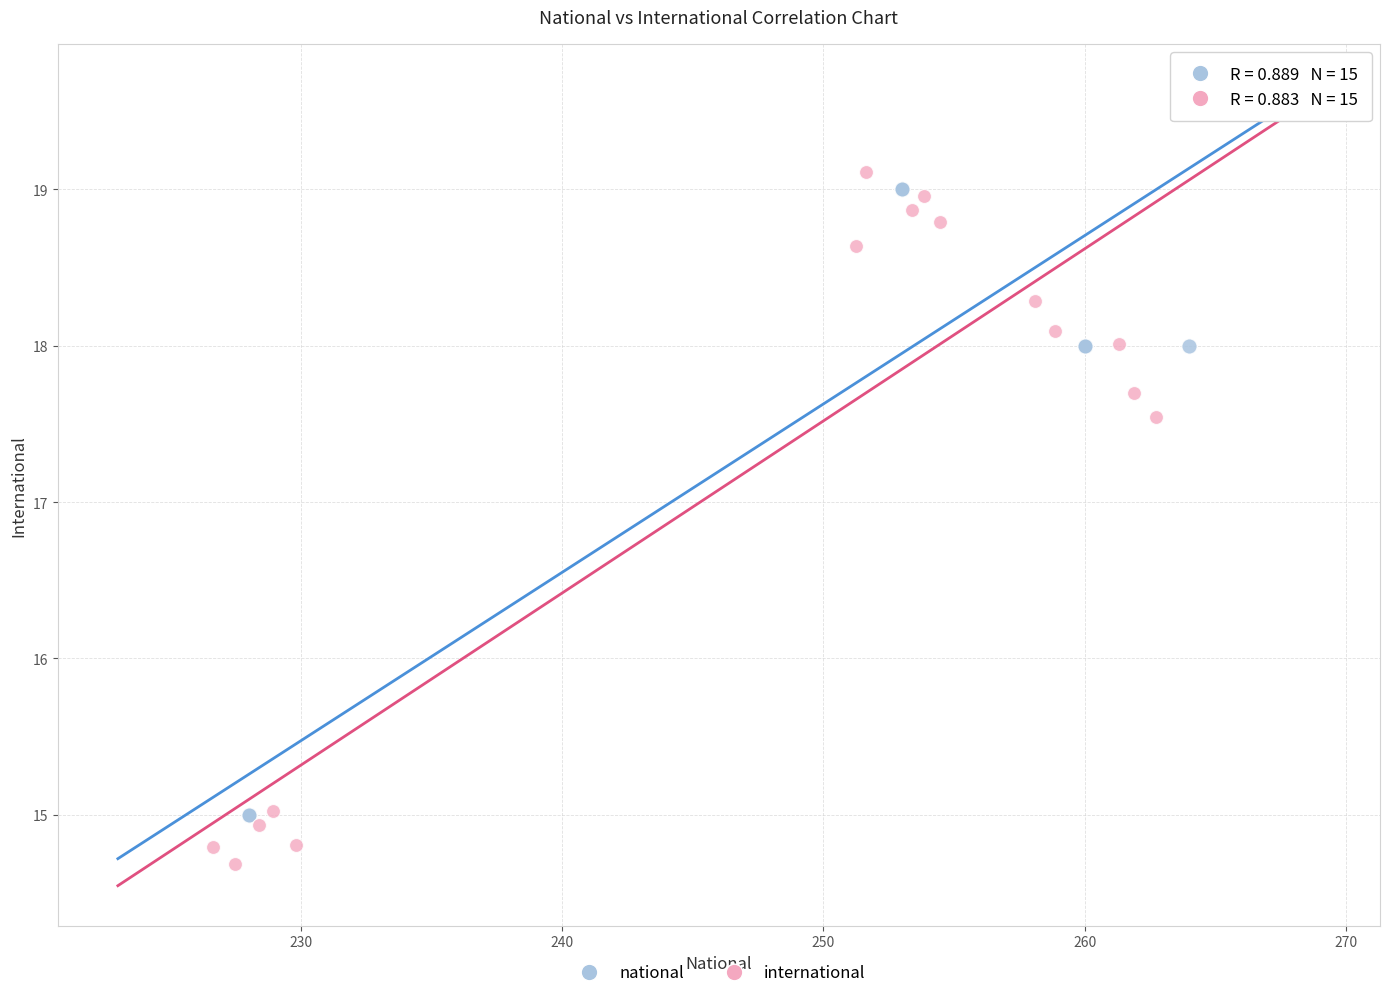

Which series reaches the minimum Y coordinate?

international